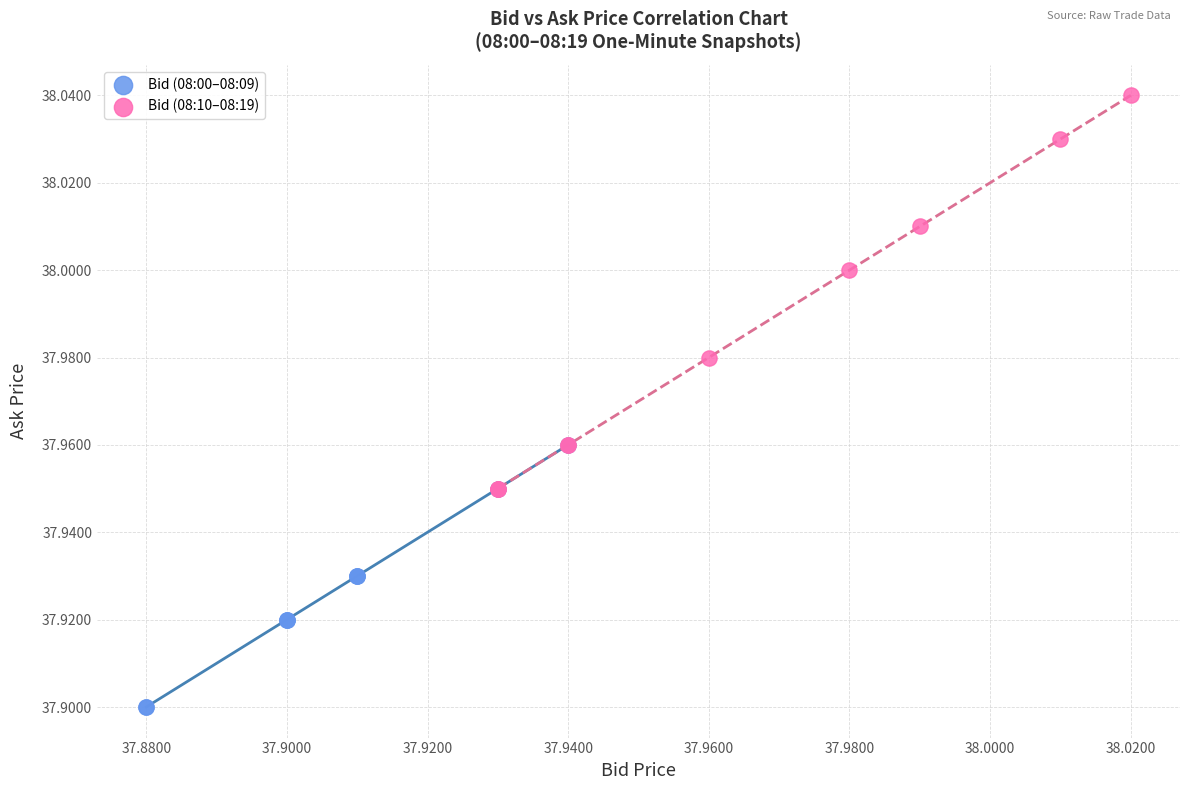

Which series contains the highest Y value?

Bid (08:10–08:19)